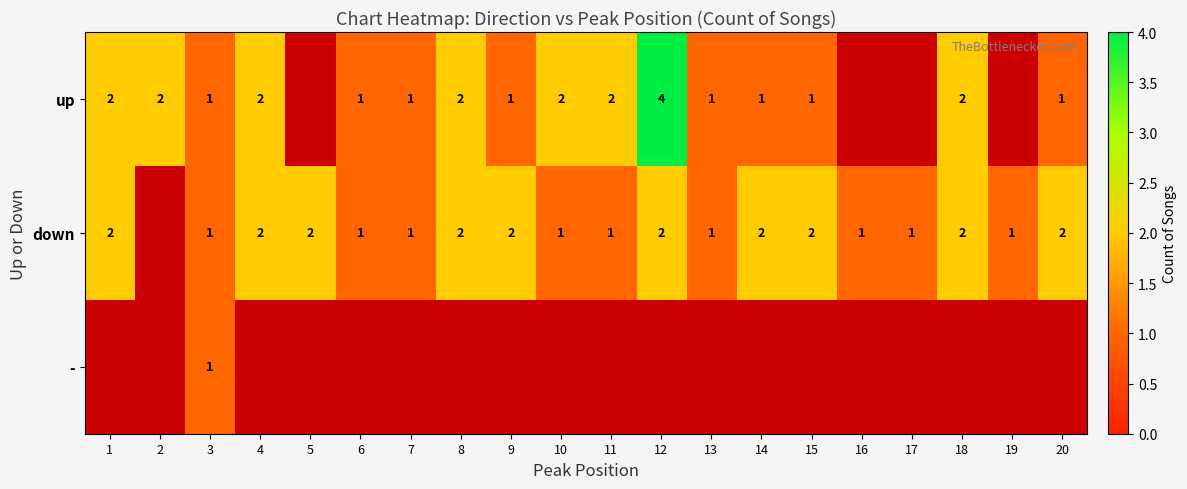

The value of down at 15 is 0.8. True or false?

False